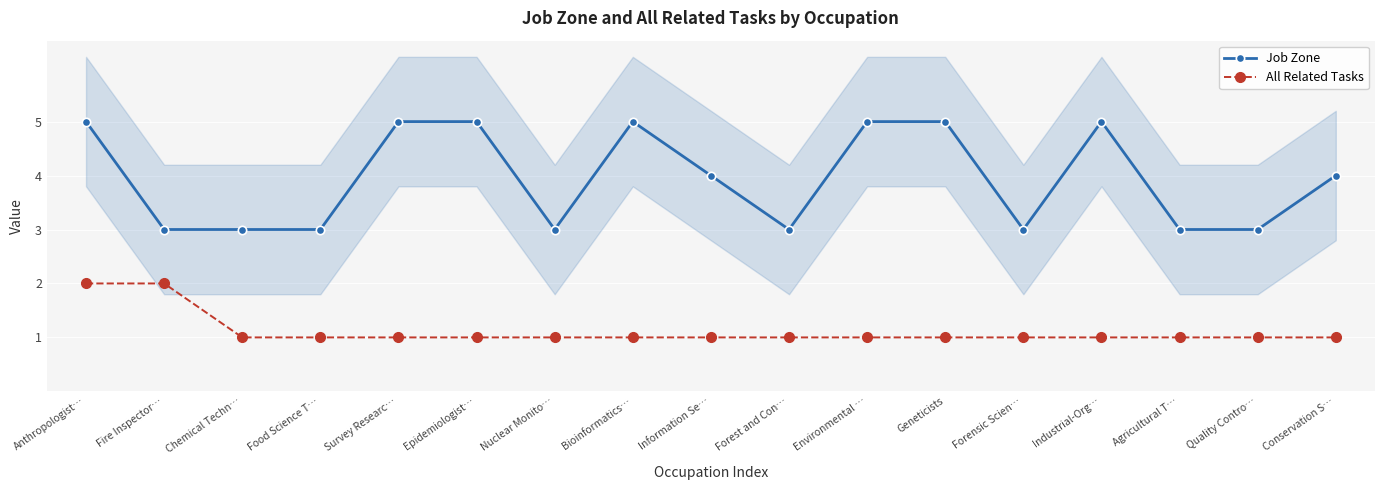

How many values in the Job Zone series exceed 4?

7